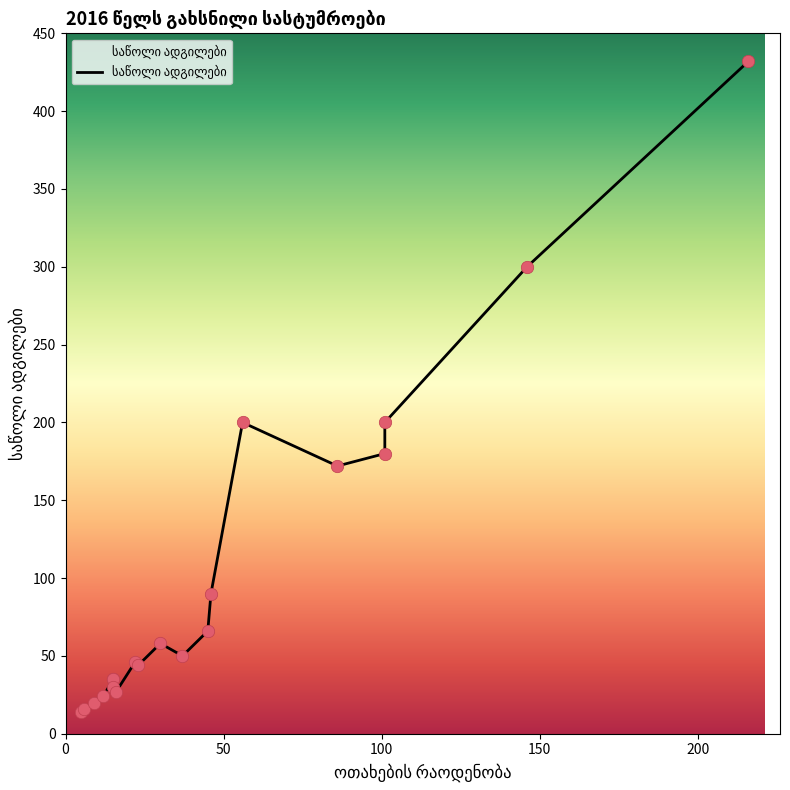

Which has a higher value, 30 or 15?

30